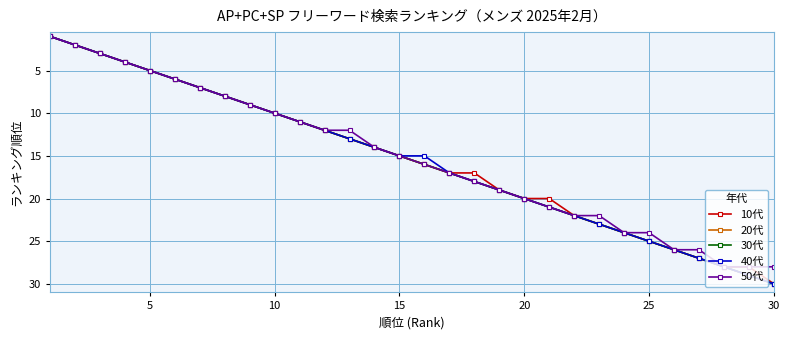

Which series has the widest spread of values?

10代